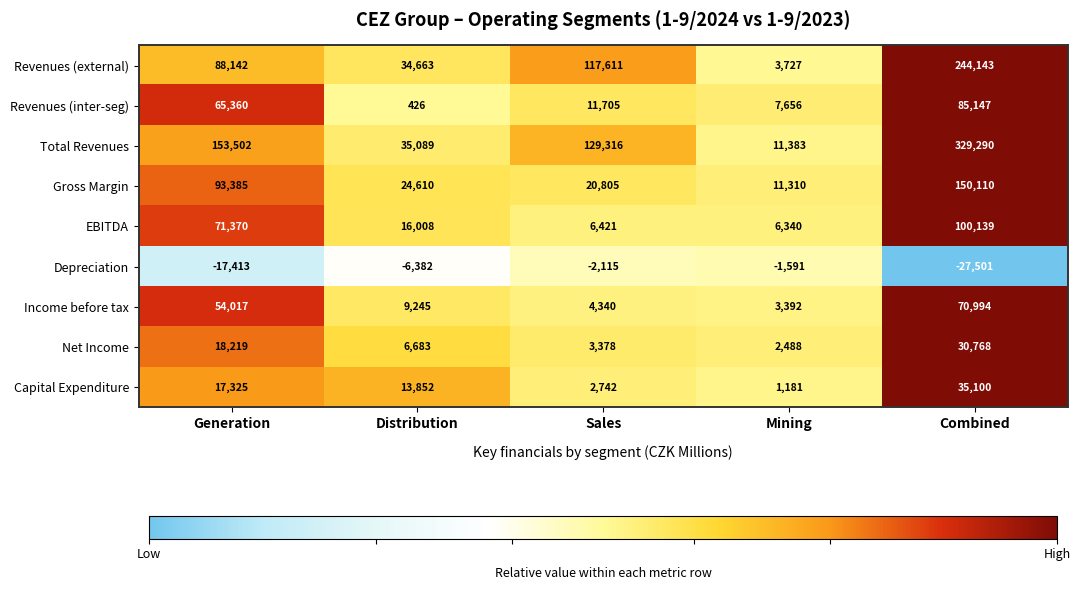

What is the difference between the highest and lowest values at Distribution?

41471